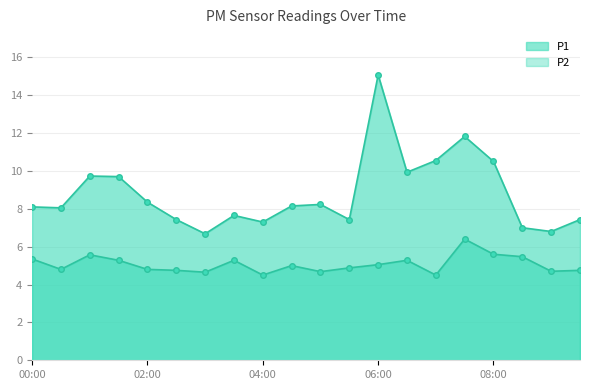

True or false: P2_line and P1_line cross at least once.

False